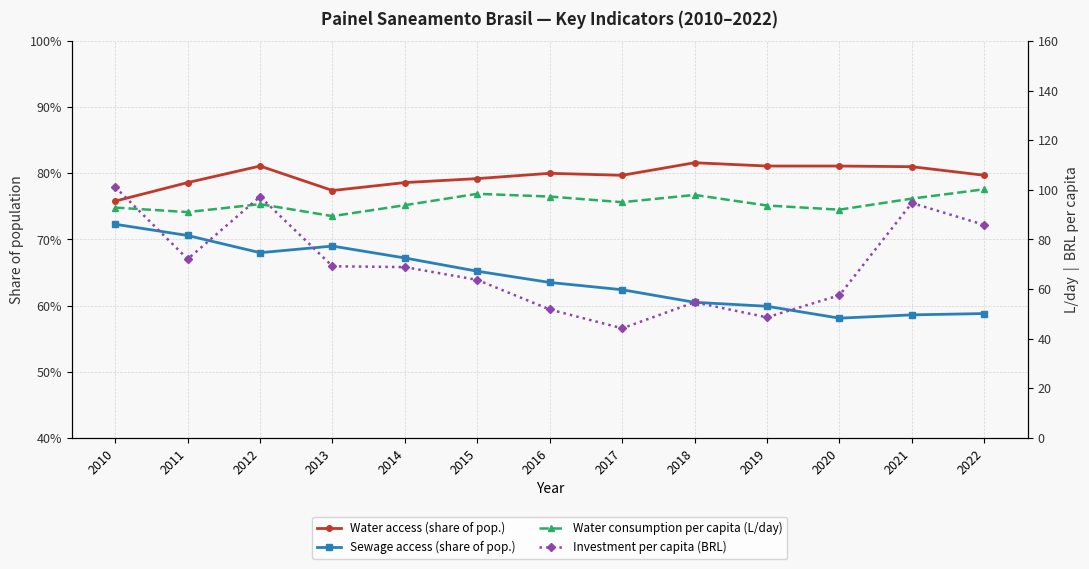

True or false: Sewage access (share of pop.) and Water access (share of pop.) cross at least once.

False